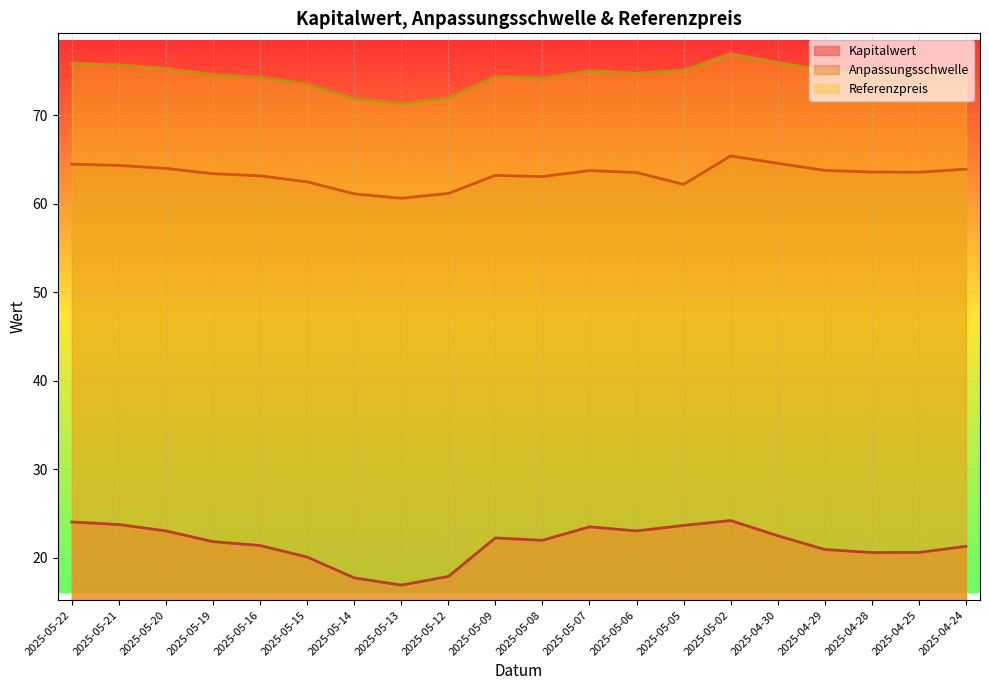

Rank the series by their average value, from highest to lowest.

Referenzpreis, Anpassungsschwelle, Kapitalwert